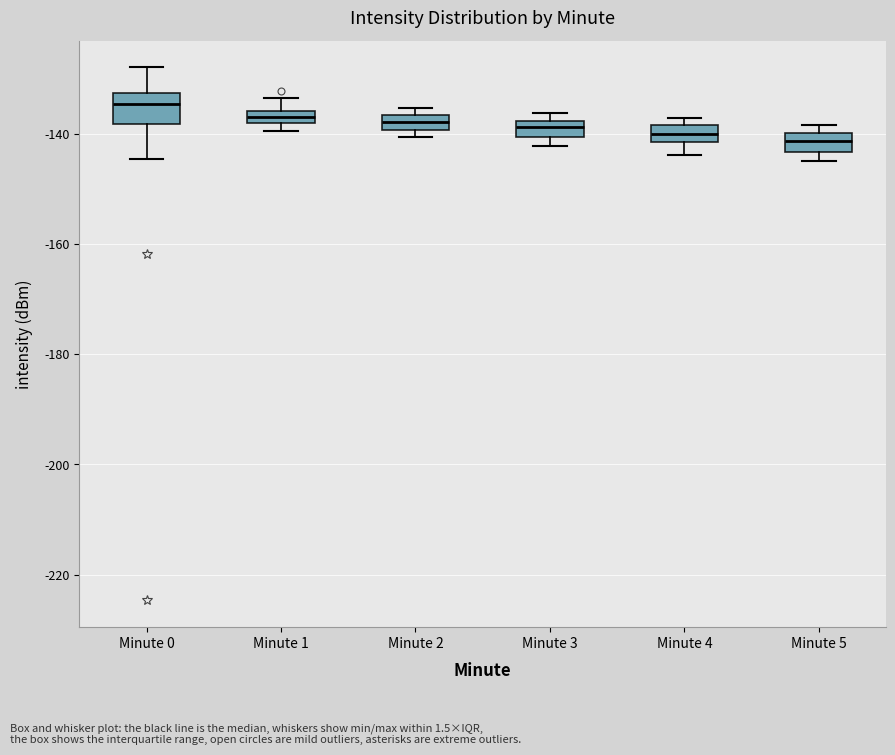

Where is the lower edge of the box for Minute 1 on the y-axis? The values are not printed on the chart, so give them approximately, as read against the axis.

-138